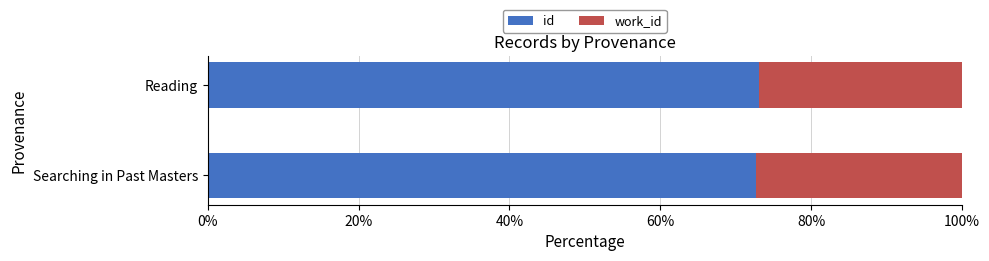

What is the sum of all id values?

145.8